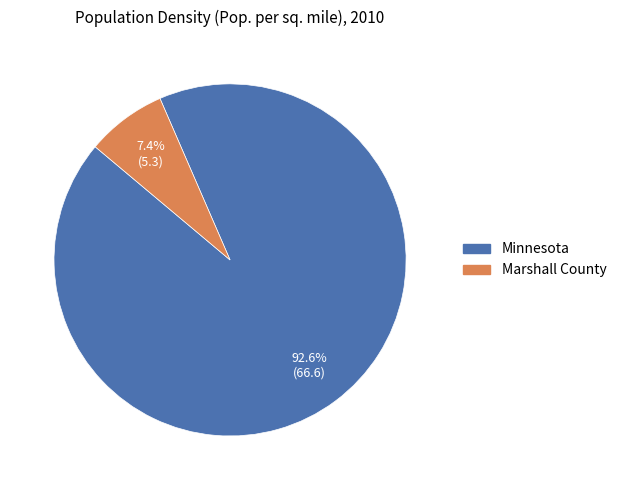

What percentage is the Marshall County slice, to the nearest percent?

7%